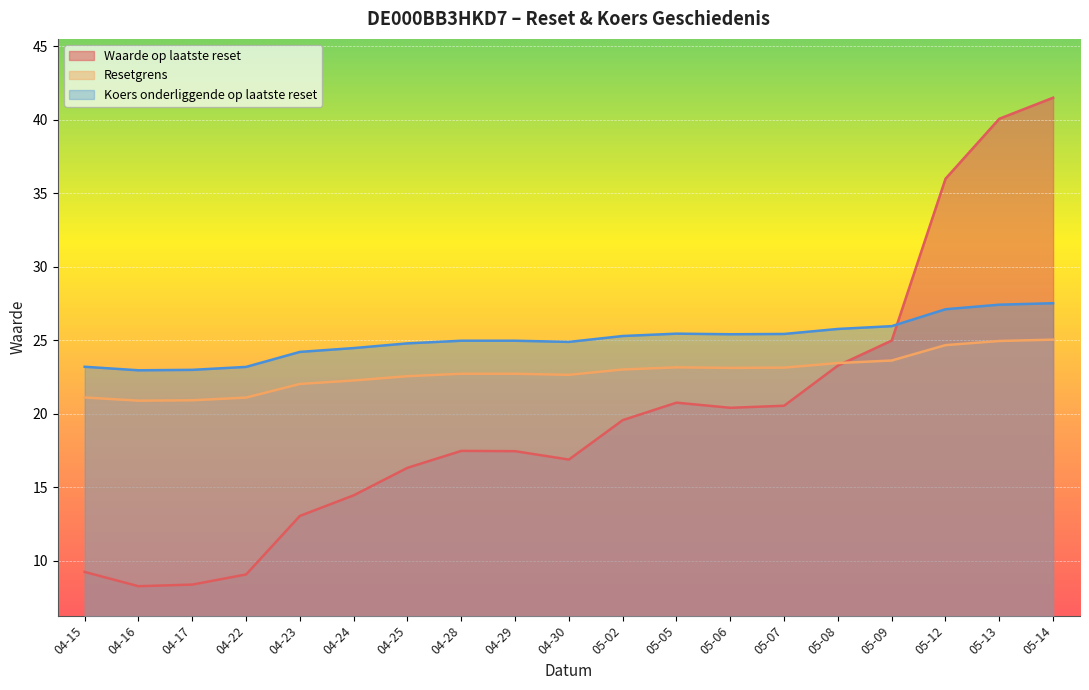

List the series in order of their peak value, highest first.

Waarde op laatste reset, Koers onderliggende op laatste reset, Resetgrens